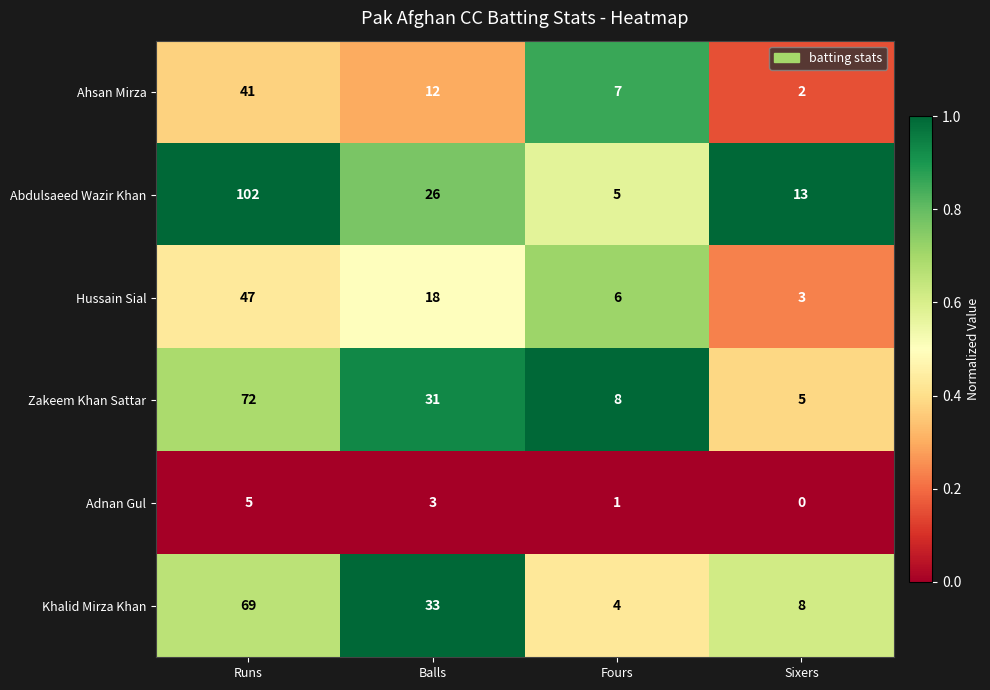

Where does the Adnan Gul series first go above 3?

Runs